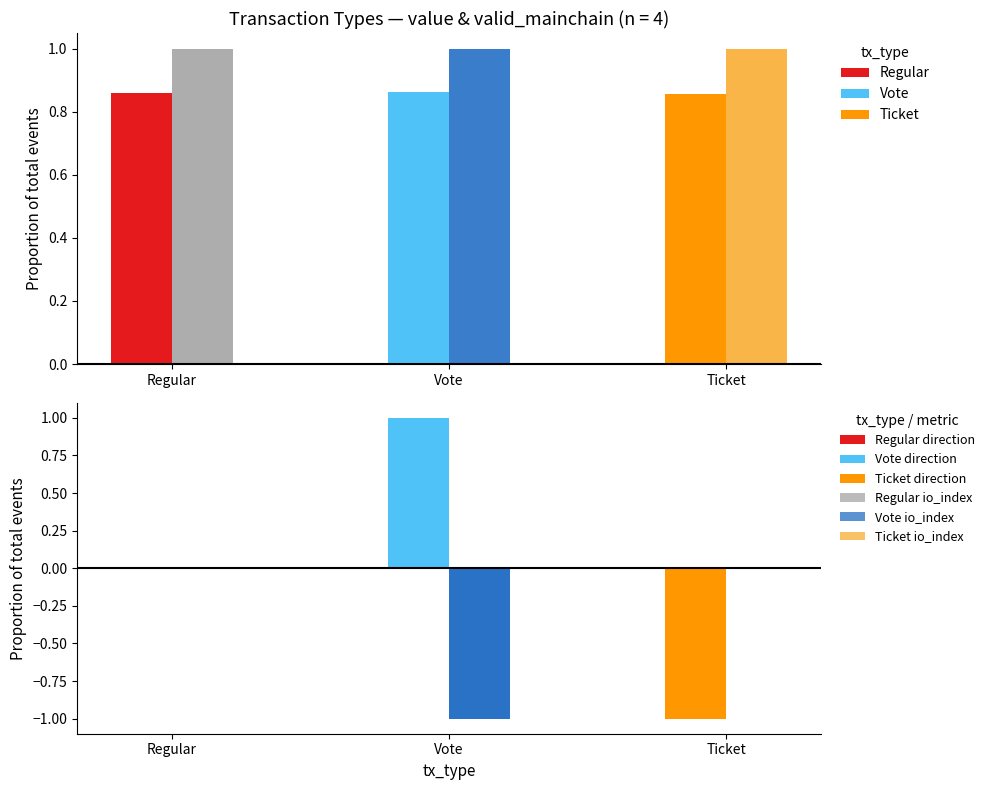

Rank the series at Ticket from lowest to highest value.

direction, io_index (neg), value (norm), valid_mainchain